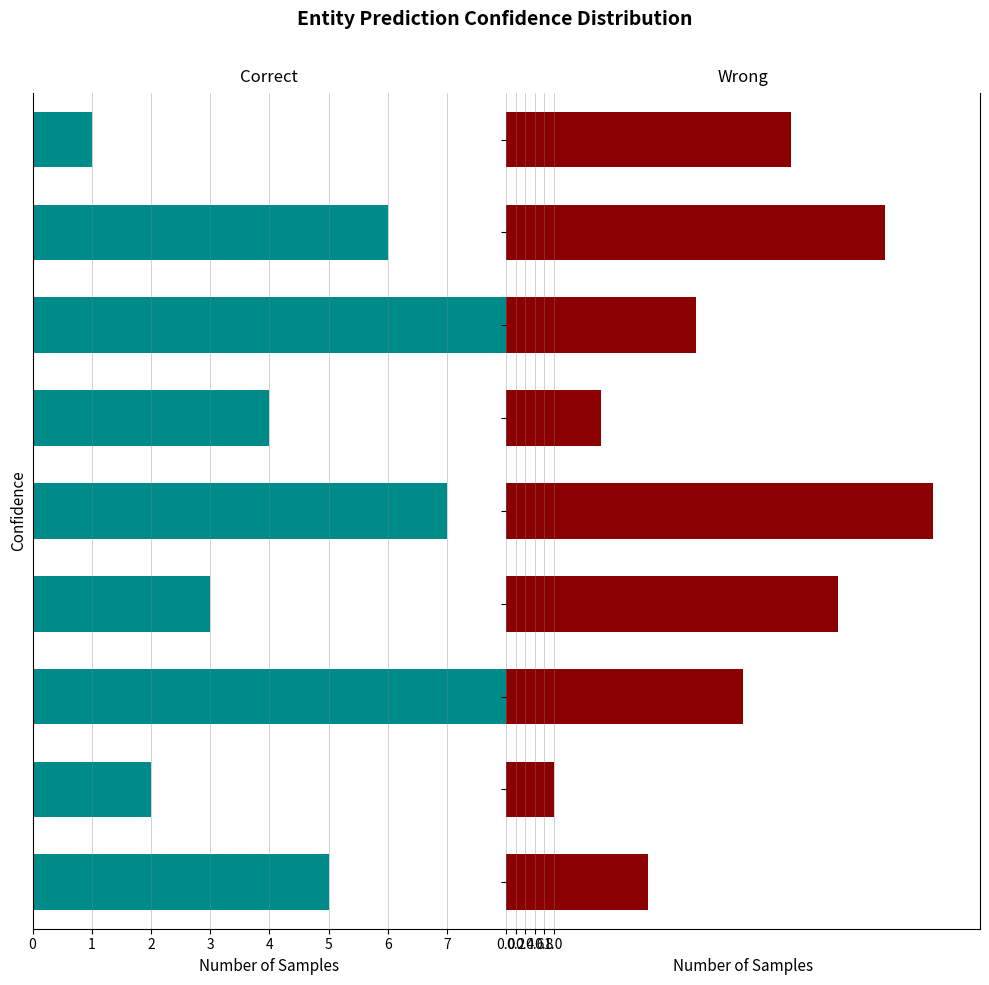

At which label does Wrong first exceed 5?

6